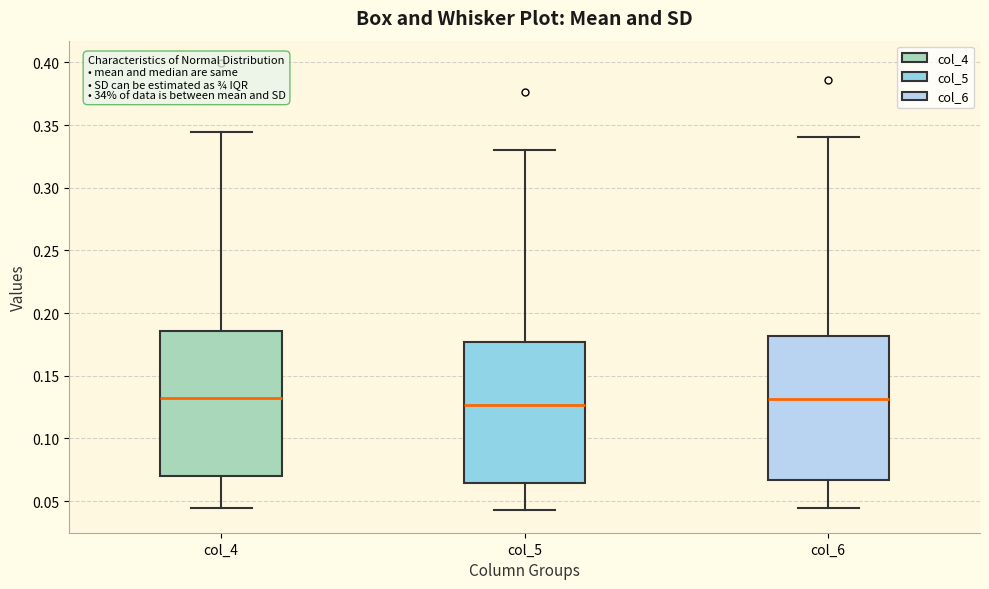

Where does the upper whisker of the box for col_4 end on the y-axis? The values are not printed on the chart, so give them approximately, as read against the axis.

0.345